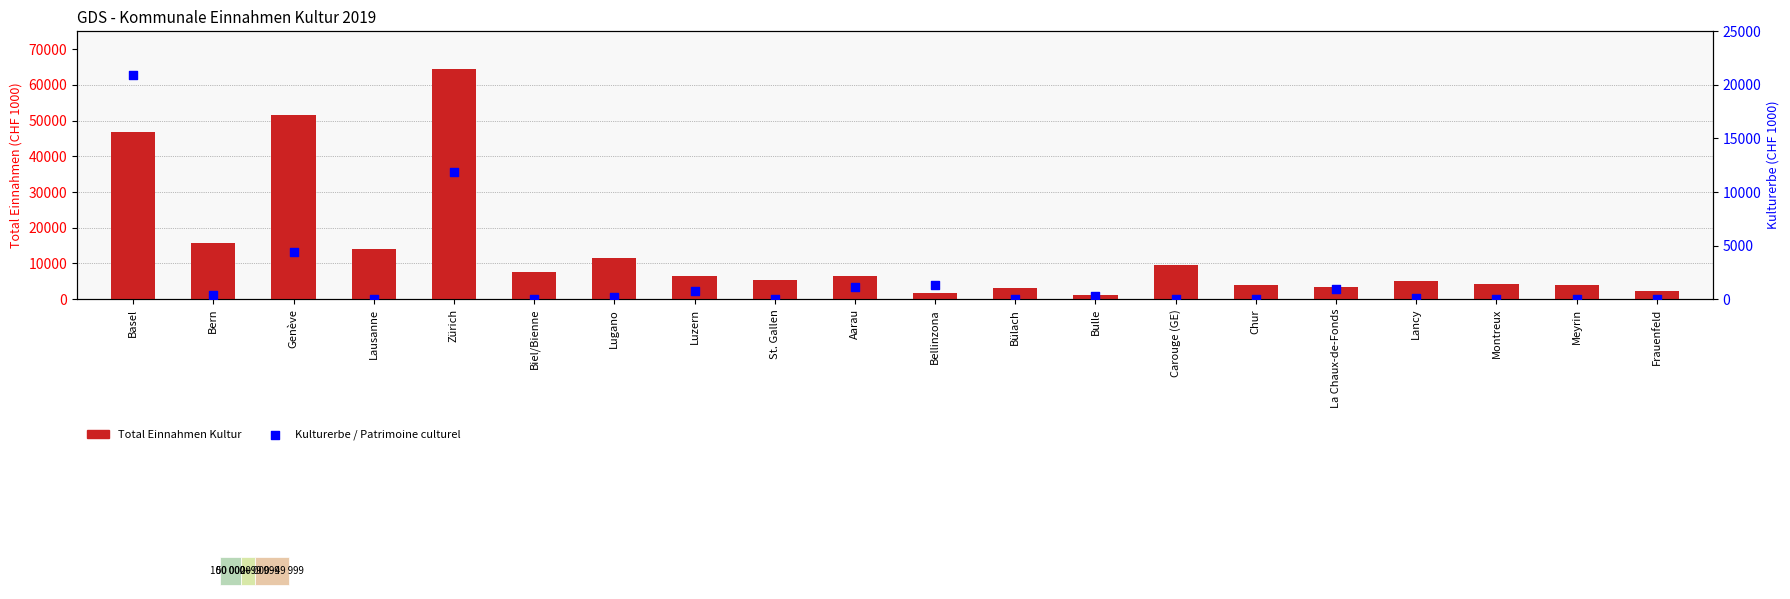

Which series has the largest total across all categories?

Total Einnahmen Kultur